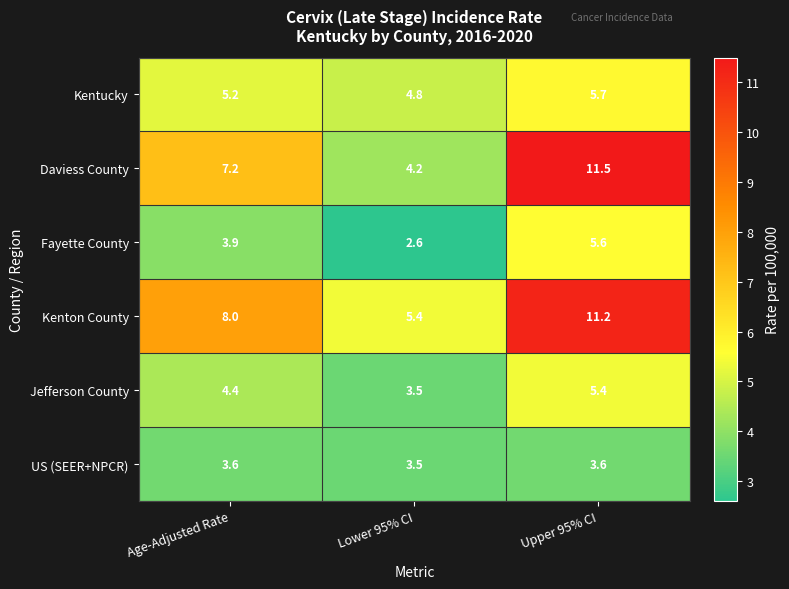

Reading right to left, extract all data points from this chart.

Kentucky: Upper 95% CI=5.7	Lower 95% CI=4.8	Age-Adjusted Rate=5.2
Daviess County: Upper 95% CI=11.5	Lower 95% CI=4.2	Age-Adjusted Rate=7.2
Fayette County: Upper 95% CI=5.6	Lower 95% CI=2.6	Age-Adjusted Rate=3.9
Kenton County: Upper 95% CI=11.2	Lower 95% CI=5.4	Age-Adjusted Rate=8.0
Jefferson County: Upper 95% CI=5.4	Lower 95% CI=3.5	Age-Adjusted Rate=4.4
US (SEER+NPCR): Upper 95% CI=3.6	Lower 95% CI=3.5	Age-Adjusted Rate=3.6